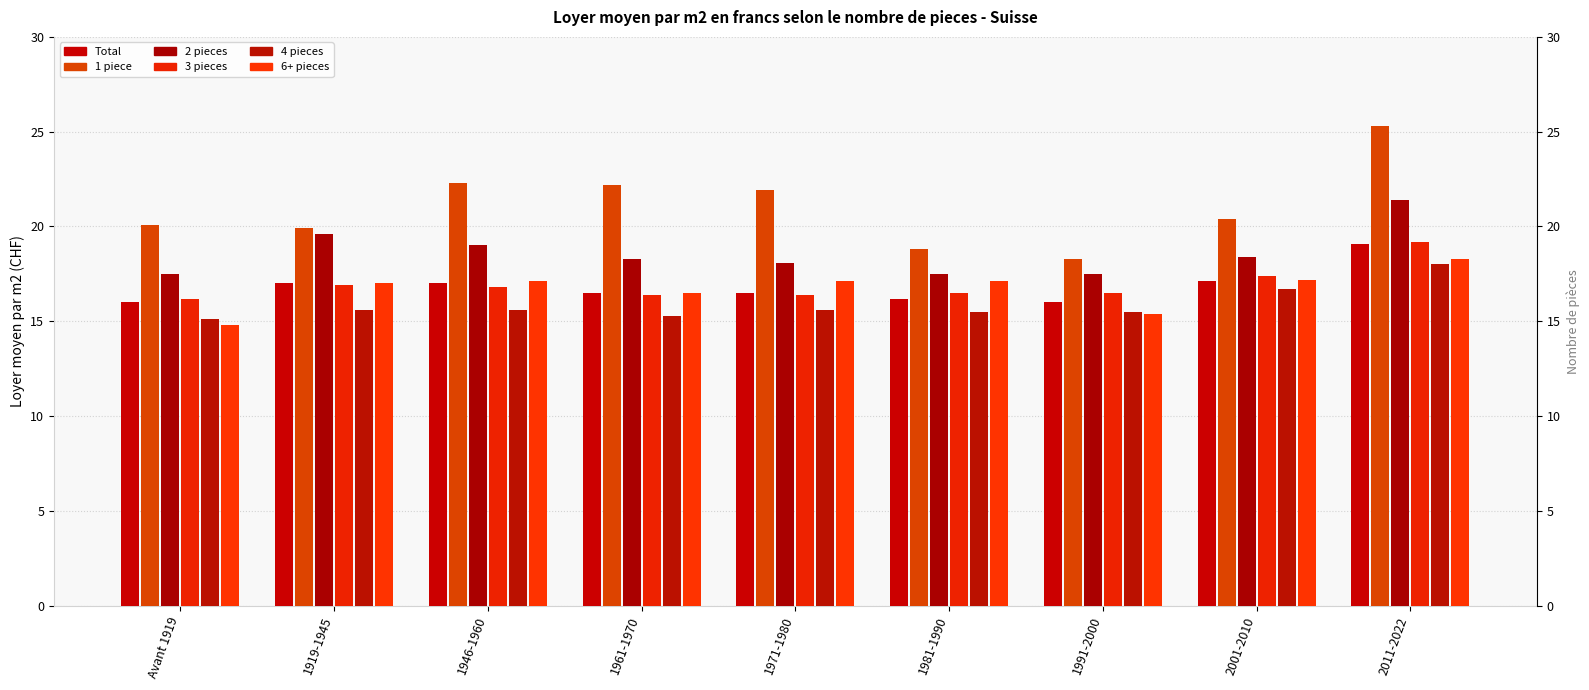

What are all the series names shown in the legend?

Total, 1 piece, 2 pieces, 3 pieces, 4 pieces, 6+ pieces